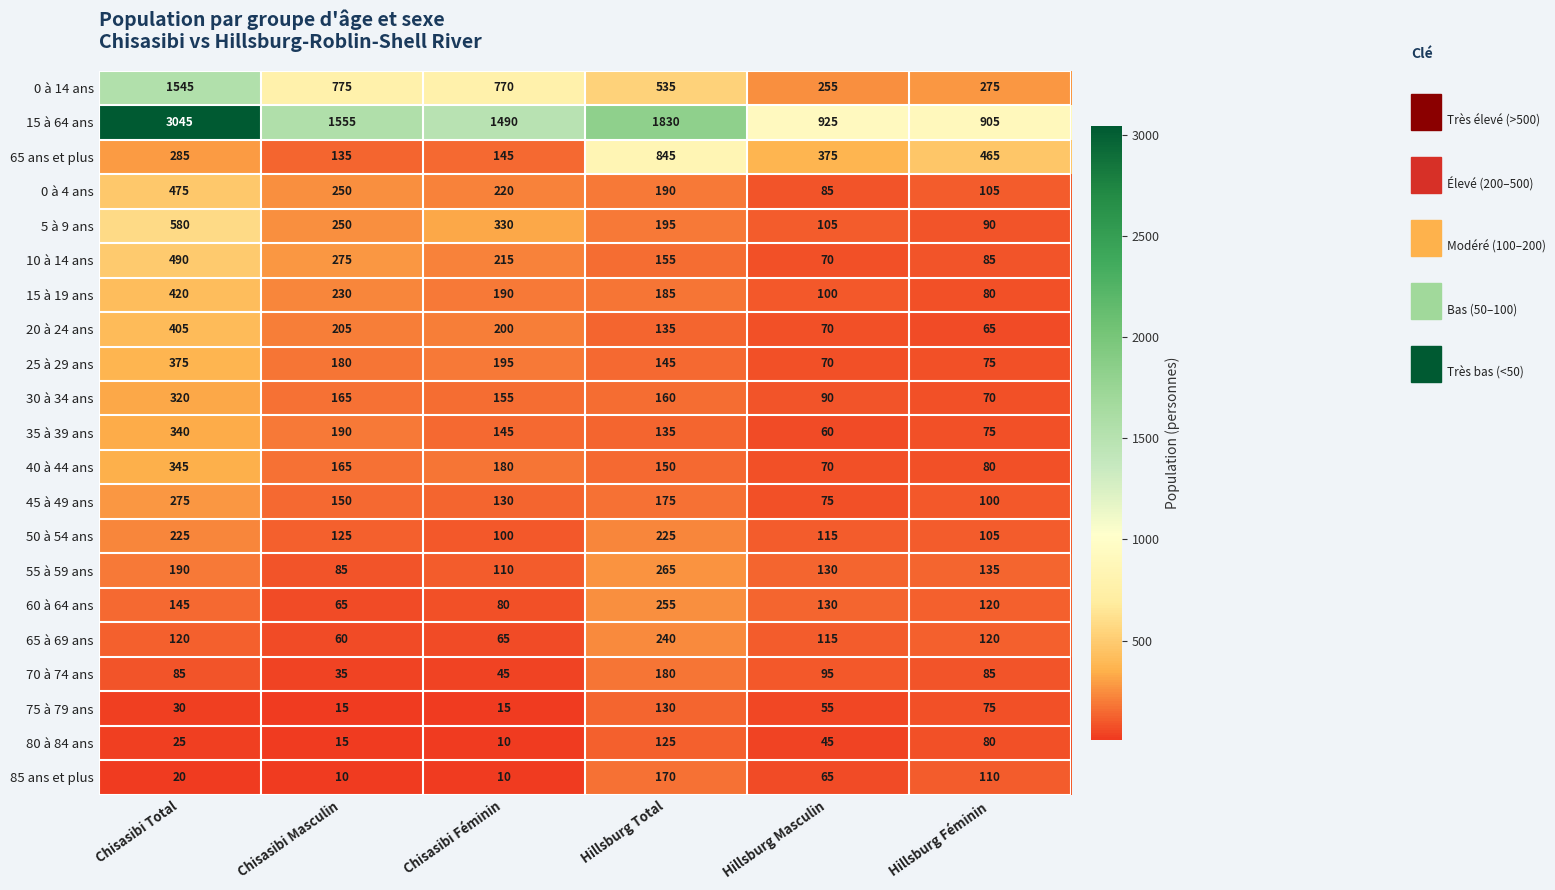

Rank the categories by 55 à 59 ans value from highest to lowest.

Hillsburg Total, Chisasibi Total, Hillsburg Féminin, Hillsburg Masculin, Chisasibi Féminin, Chisasibi Masculin